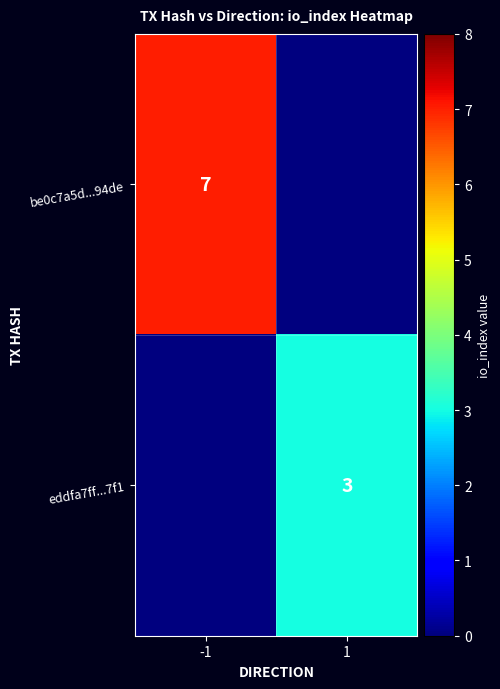

Is the value of eddfa7ff...7f1 at 1 greater than the value of be0c7a5d...94de at -1?

No